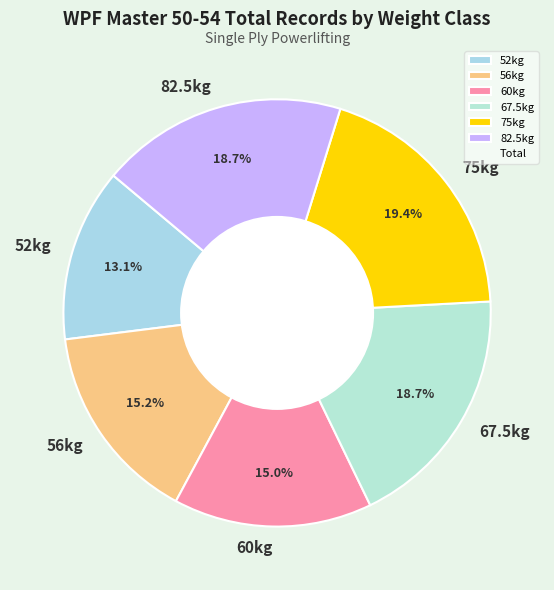

Does any single category account for the majority?

No